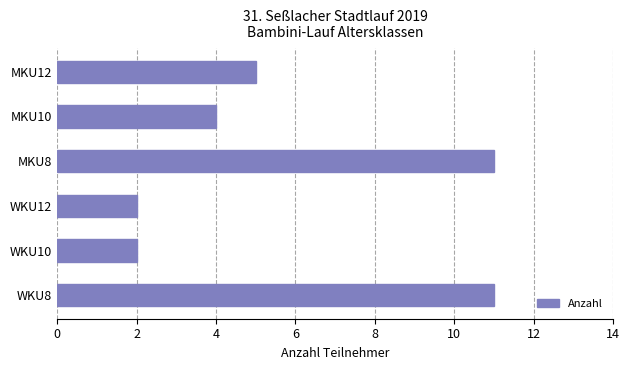

Where is the data nearest to the value 6?

MKU12